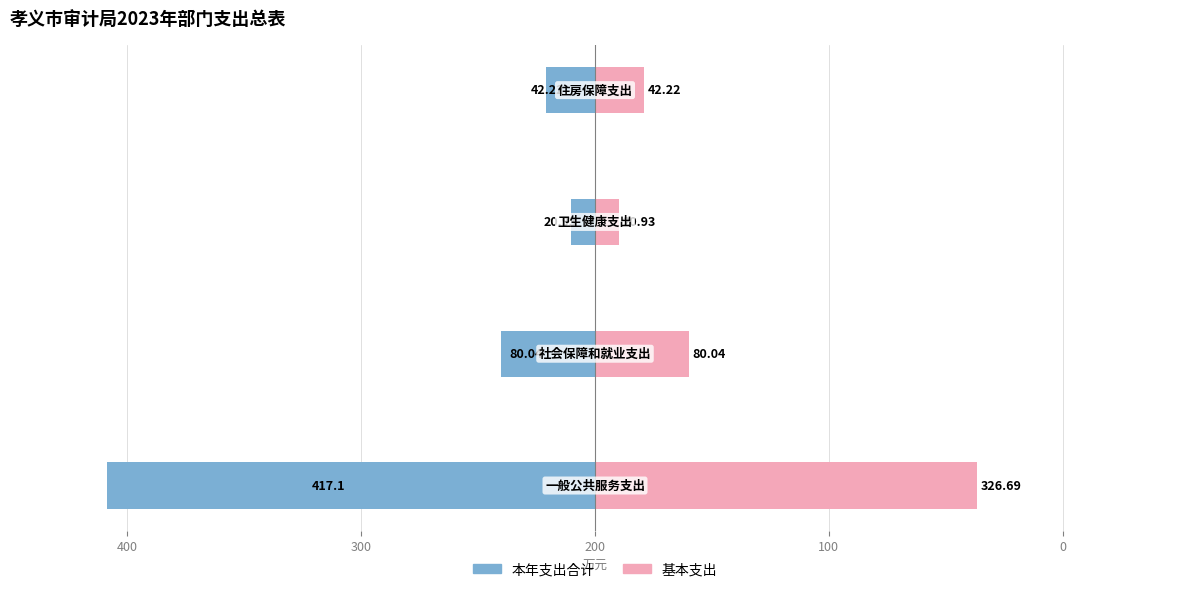

What is the value of the 基本支出 bar at the 3rd from the left?

20.9